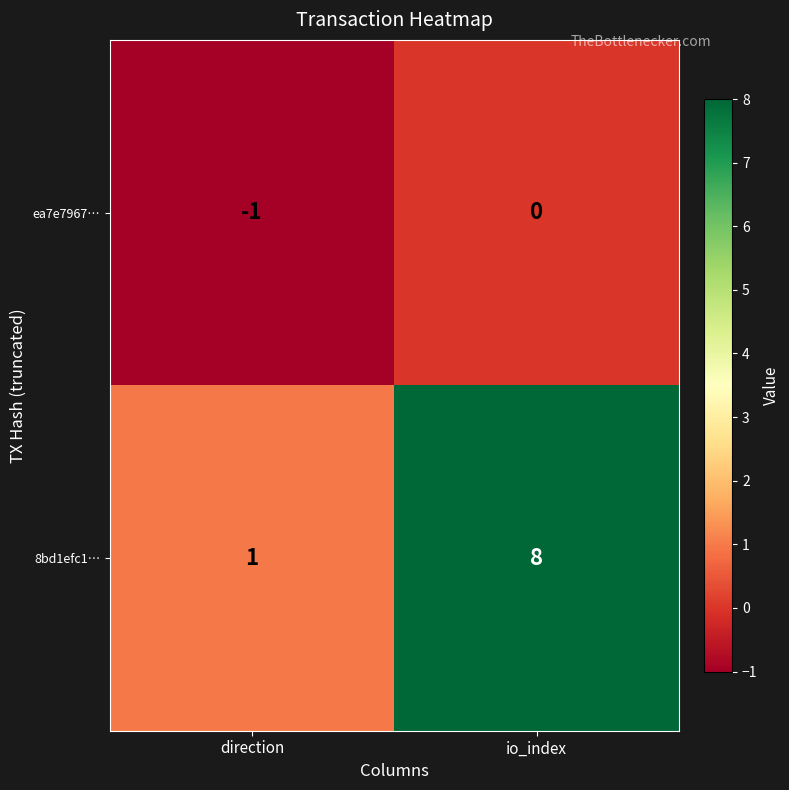

Which series has the widest spread of values?

8bd1efc1…